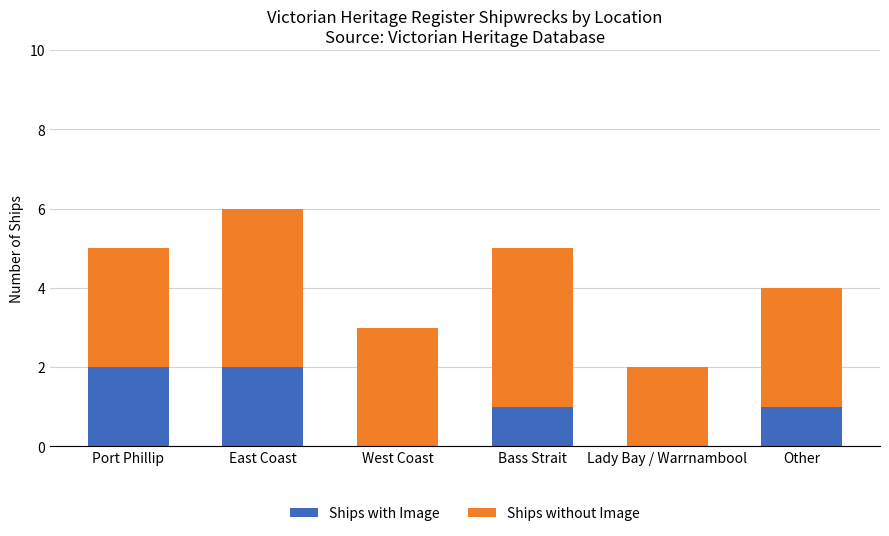

What is the sum of all Ships with Image values?

6